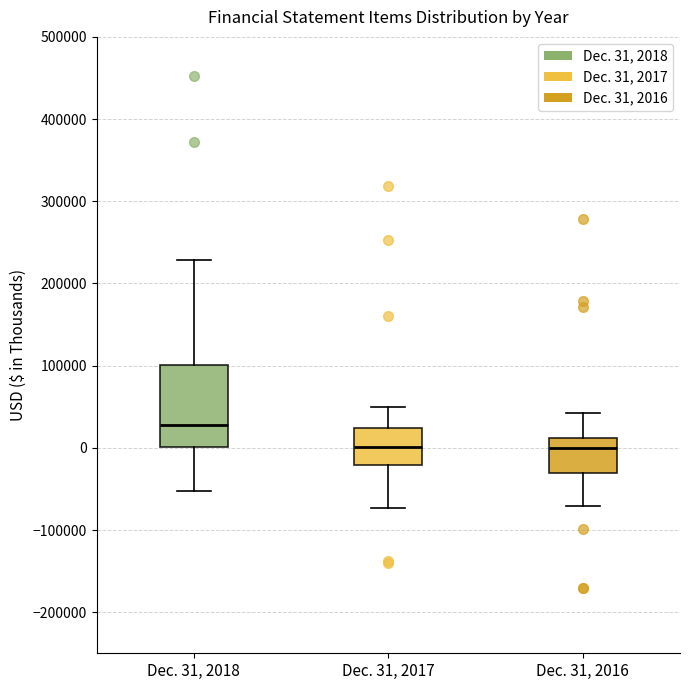

Reading left to right, read every box against the y-axis: the position of its median line, the range the box covers, and the ends of its whiskers. The values are not printed on the chart, so give them approximately, as read against the axis.

Dec. 31, 2018: median 30000, box 0 to 100000, whiskers -50000 to 230000
Dec. 31, 2017: median 0, box -20000 to 20000, whiskers -70000 to 50000
Dec. 31, 2016: median 0, box -30000 to 10000, whiskers -70000 to 40000